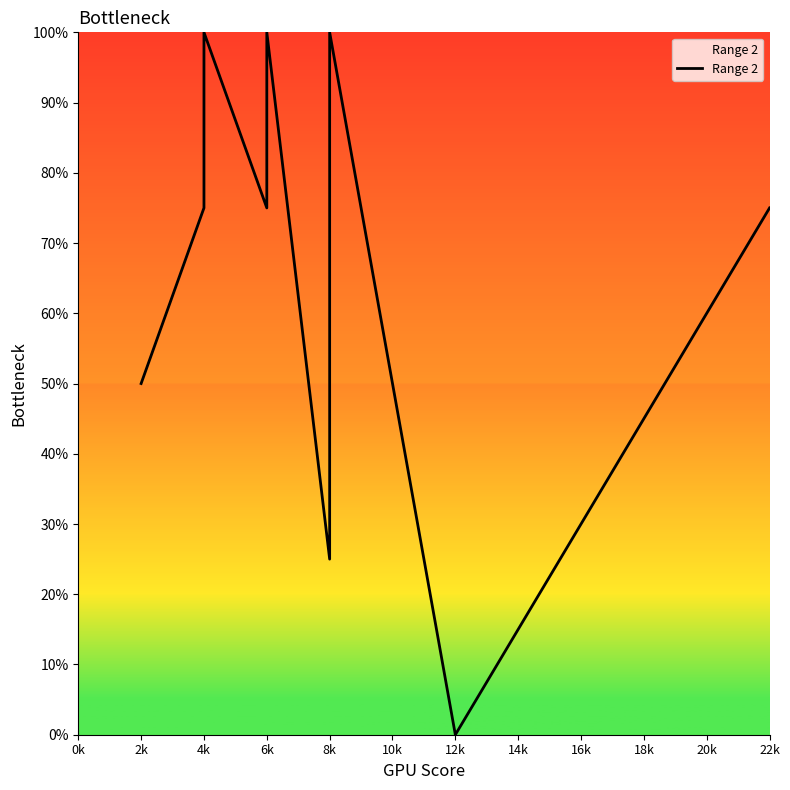

How many values exceed 3?

3